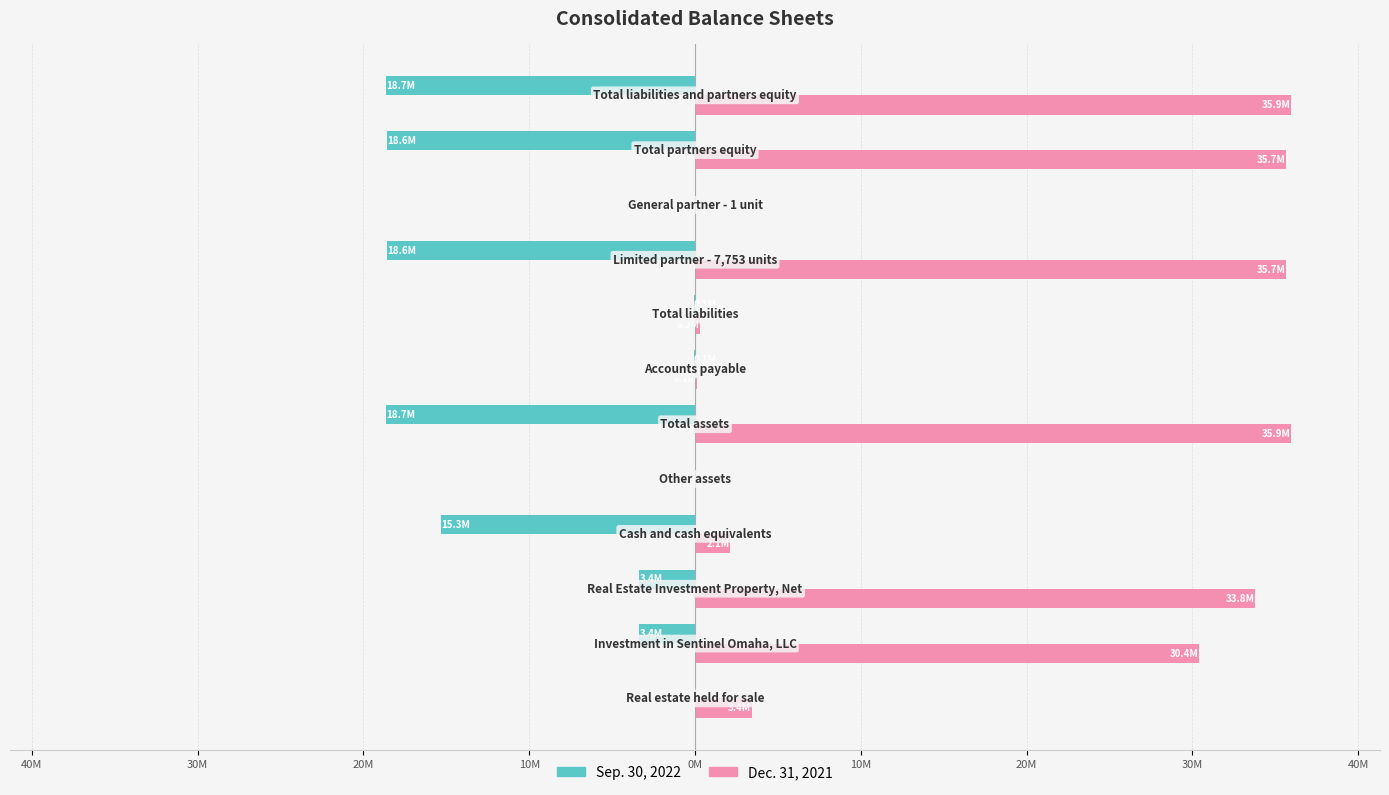

What is the average value of the Dec. 31, 2021 series?

17.8